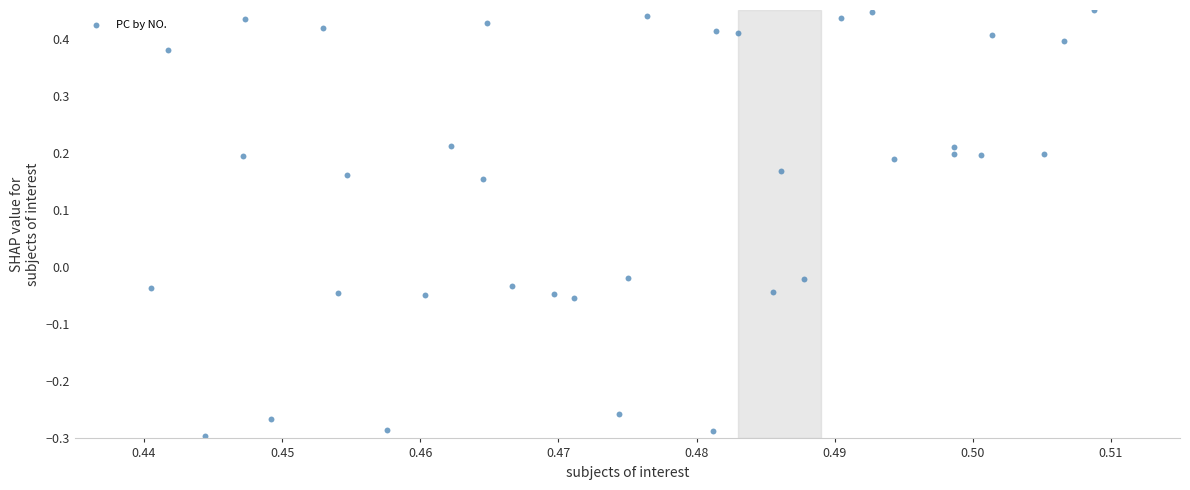

Count the number of points in this scatter plot.

36